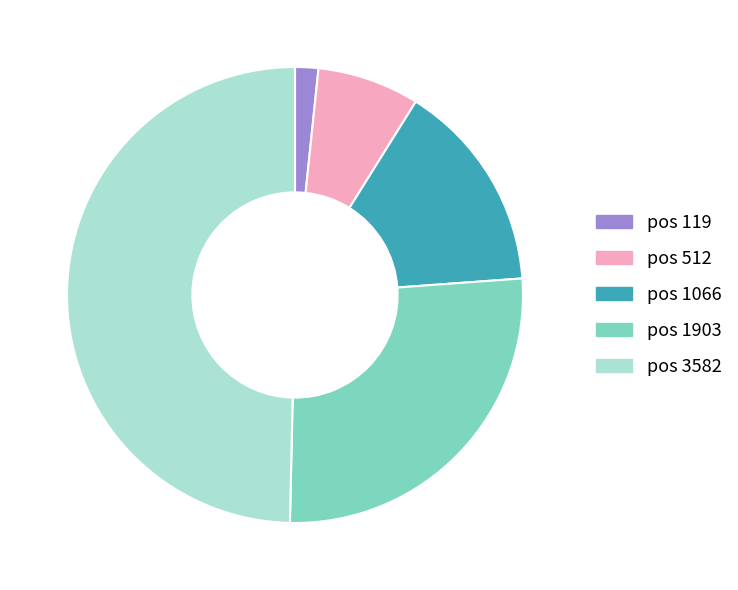

The pos 1903 slice represents 20% of the pie. True or false?

False